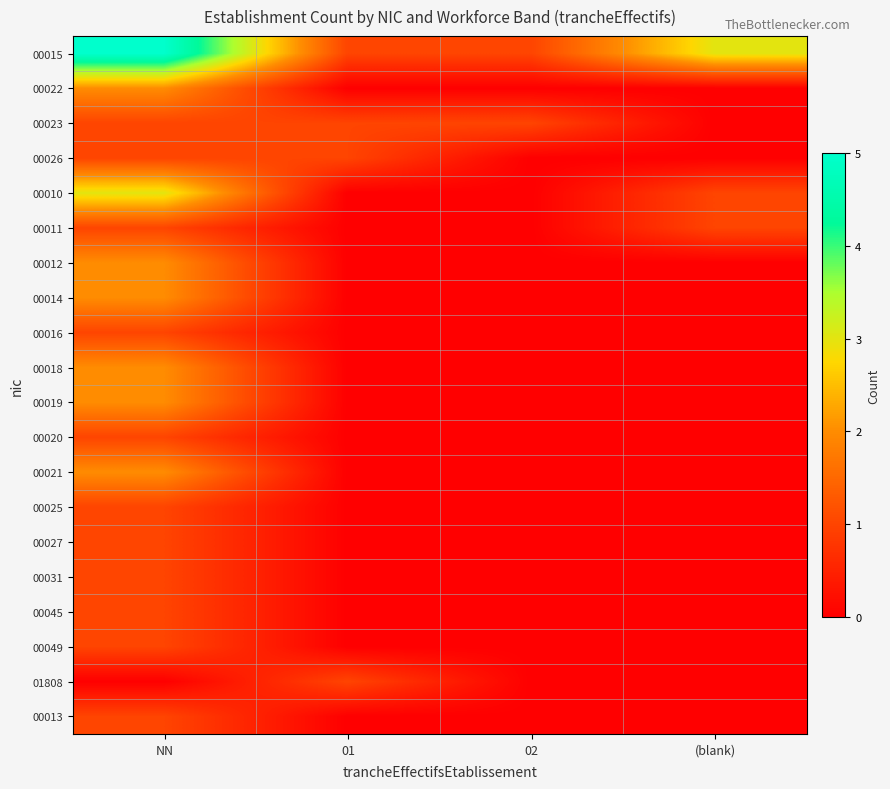

Between (blank) and 02, which is larger?

(blank)